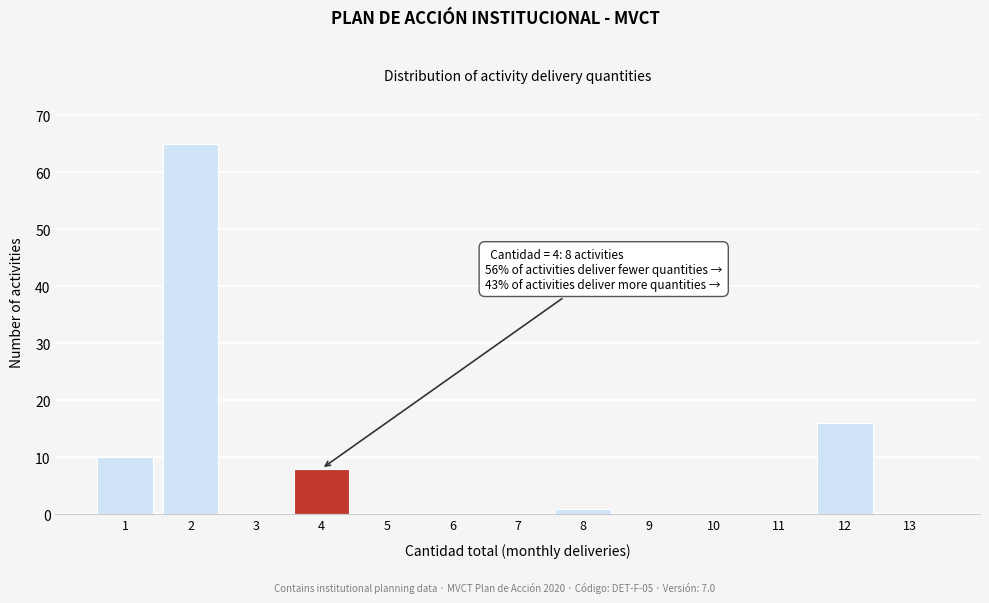

Which range on the x-axis has the tallest bar?

1.5 to 2.5